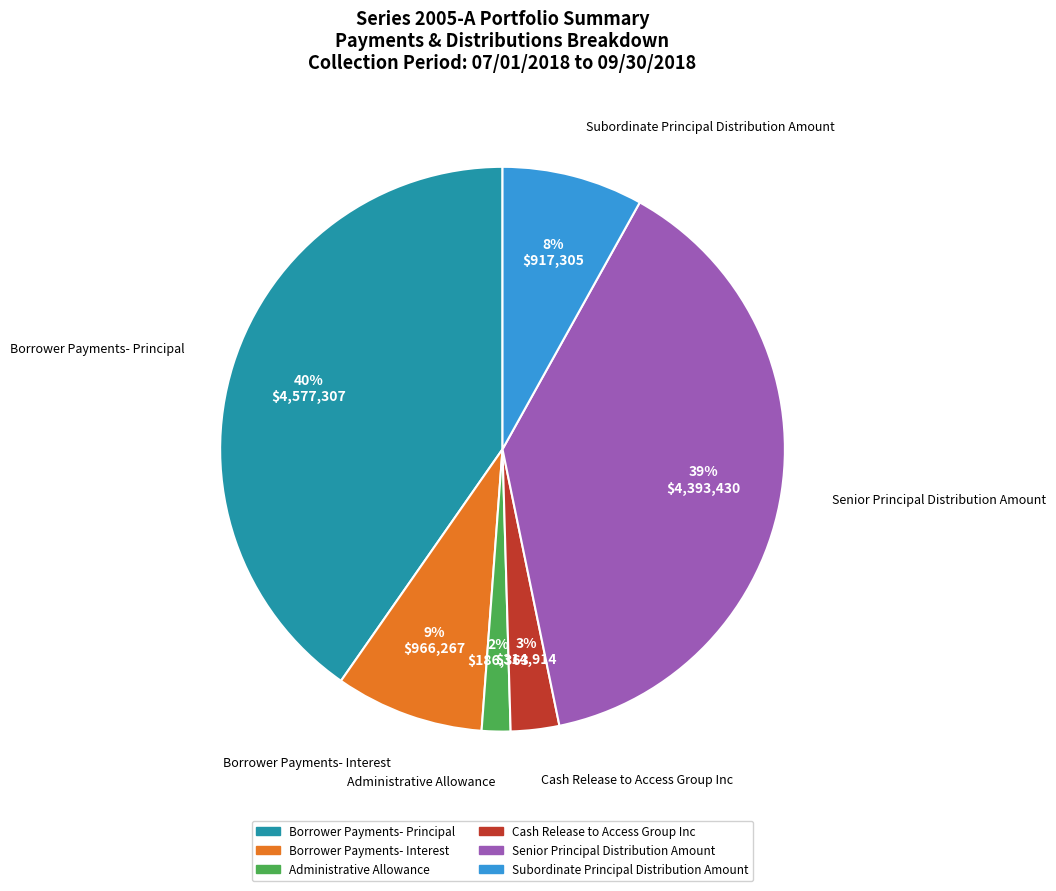

How many slices are in this pie chart?

6